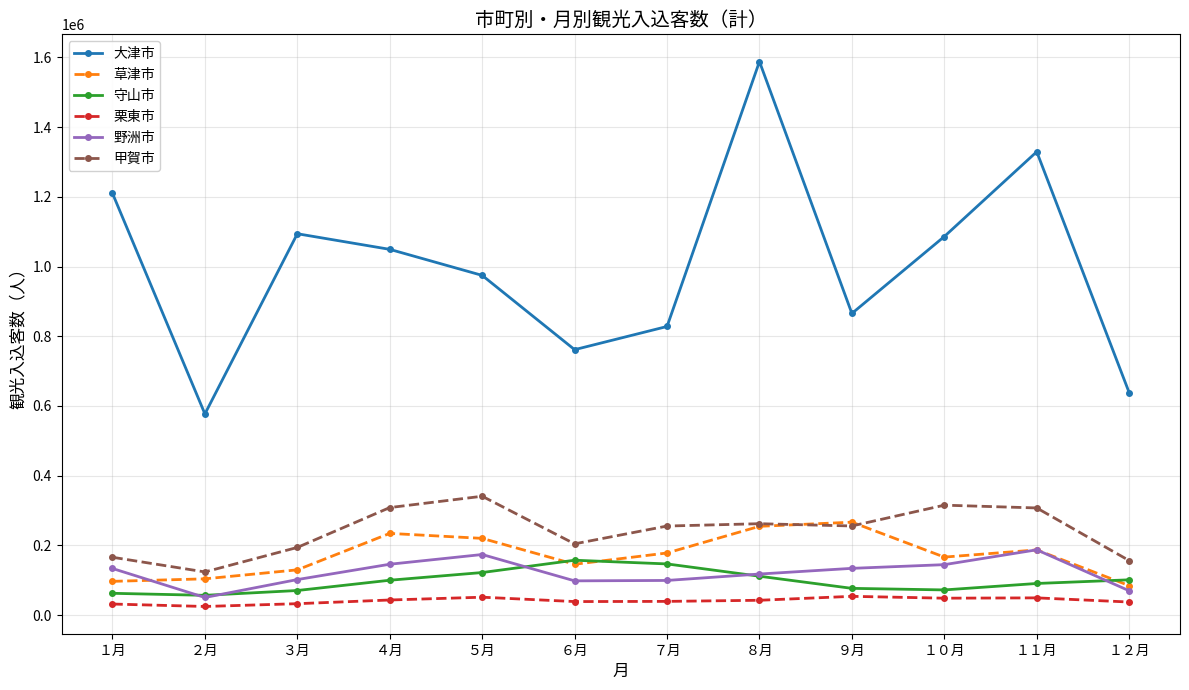

Which label corresponds to the largest value in the chart?

８月